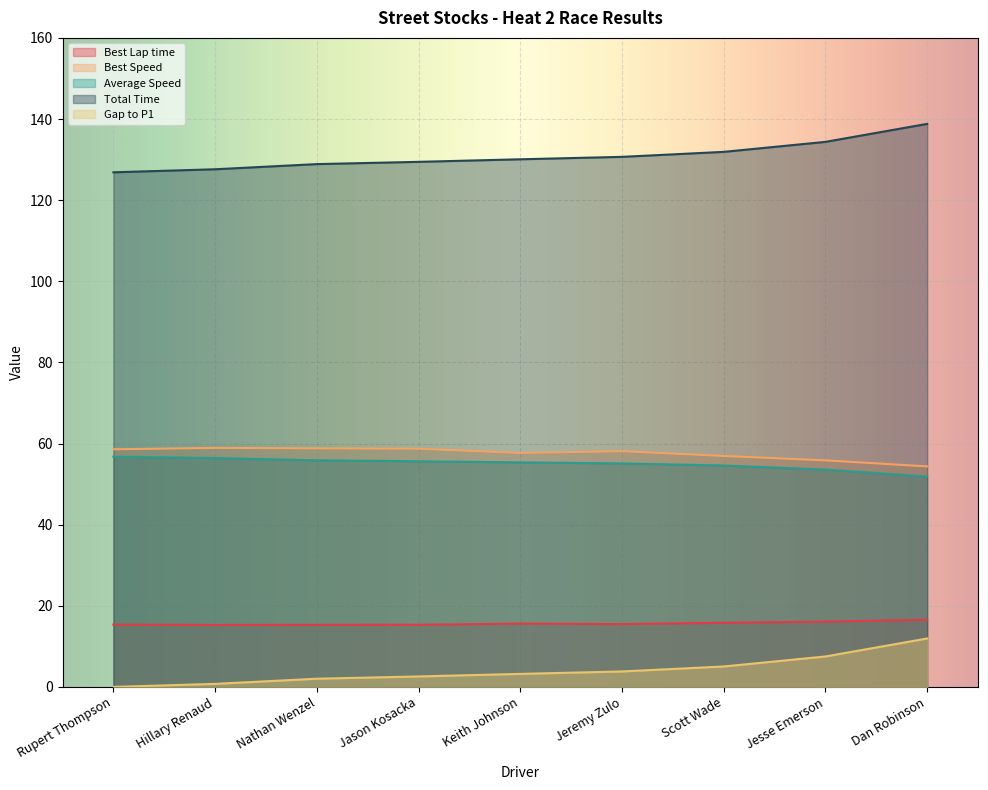

How many distinct data groups are displayed?

5